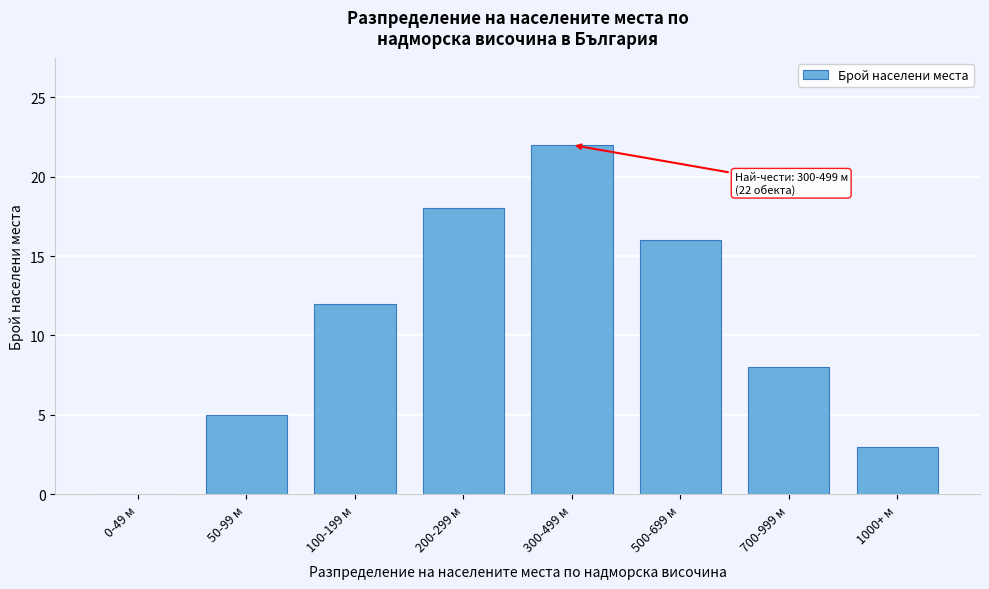

Reading left to right, what are all the values shown in this chart?

0-49 м=0	50-99 м=5	100-199 м=12	200-299 м=18	300-499 м=22	500-699 м=16	700-999 м=8	1000+ м=3